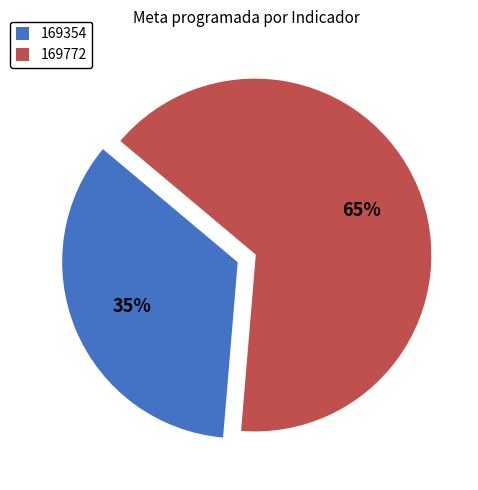

To the nearest percent, what percentage of the pie is 169772?

65%